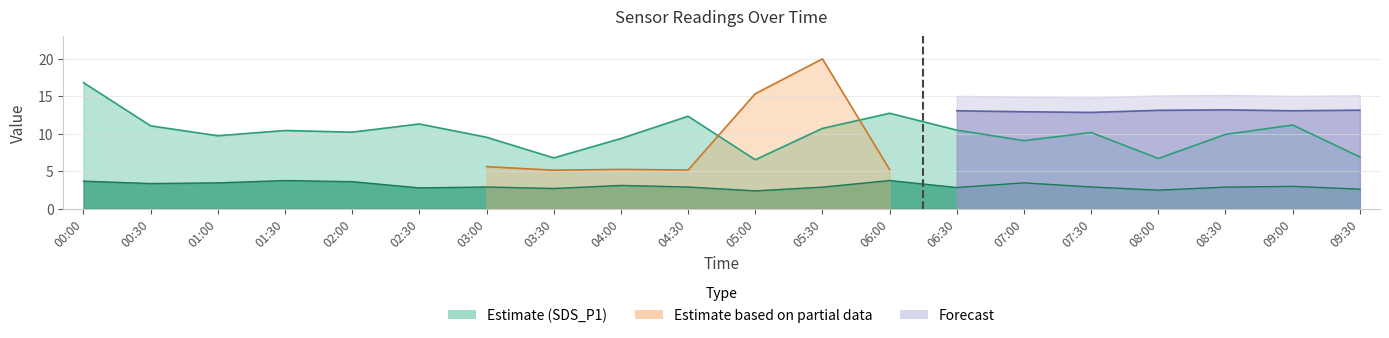

Which series has the largest total across all categories?

SDS_P1